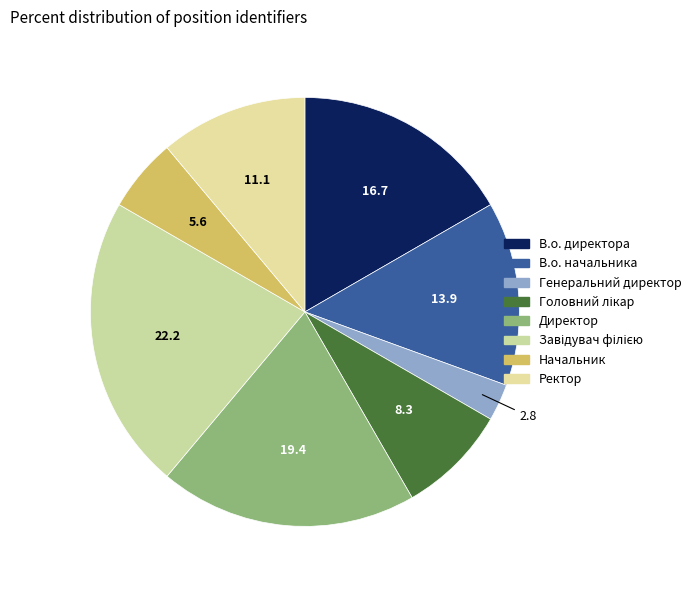

To the nearest percent, what is the difference between the largest and smallest slice percentages?

19%